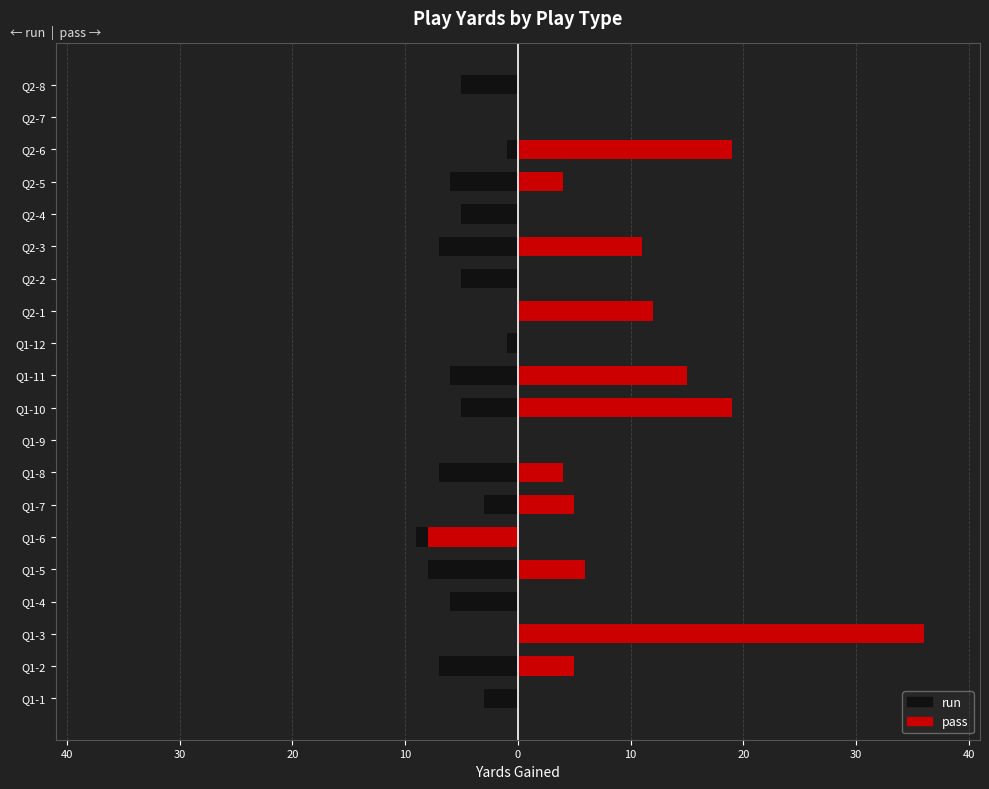

Which series has the largest range (max minus min)?

pass